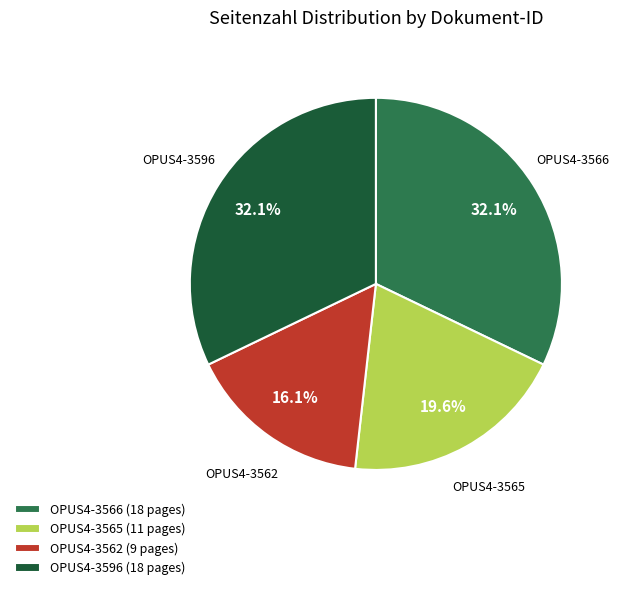

Which slice is the smallest?

OPUS4-3562 (9 pages)